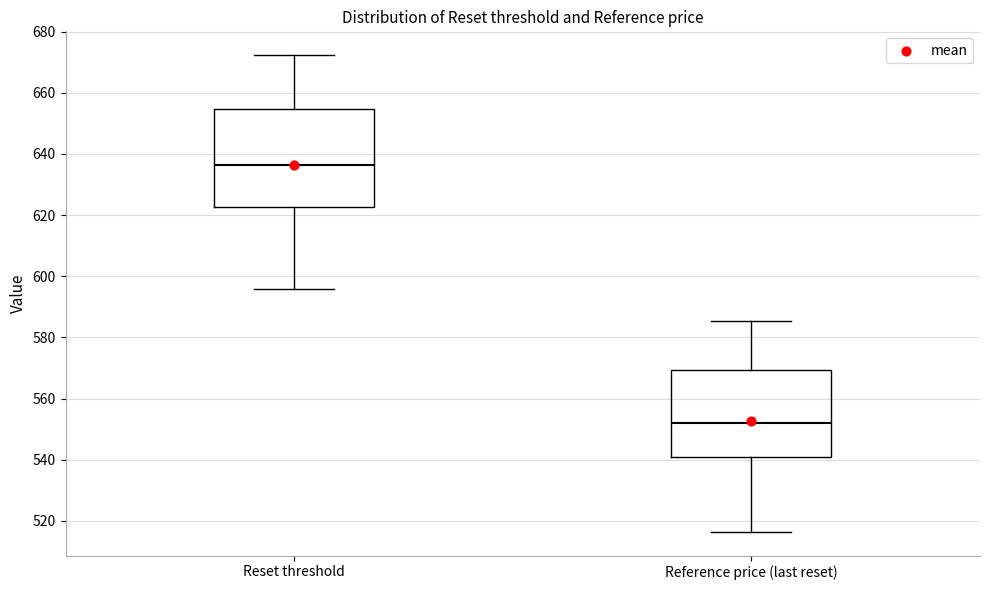

Where is the upper edge of the box for Reset threshold on the y-axis? The values are not printed on the chart, so give them approximately, as read against the axis.

654